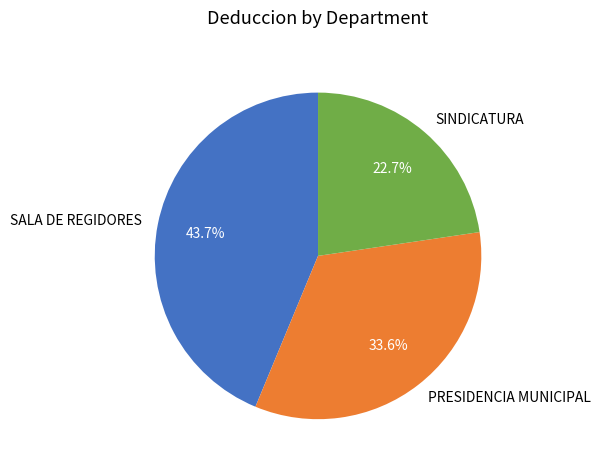

Count the number of slices in the pie.

3